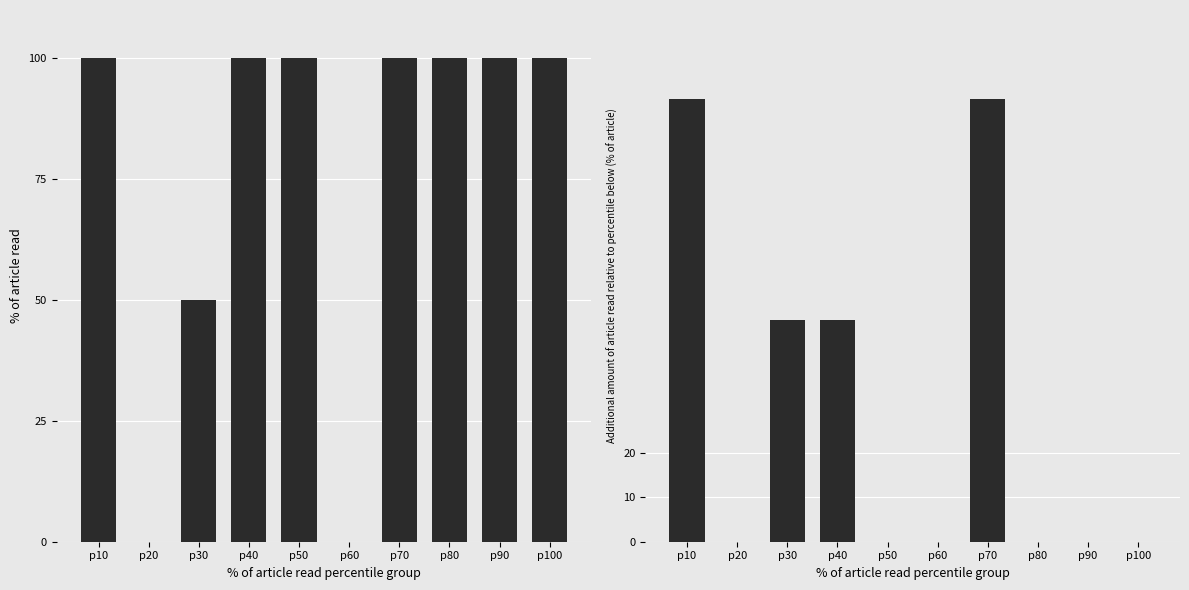

What is the difference between the Additional % values at p50 and p30?

50